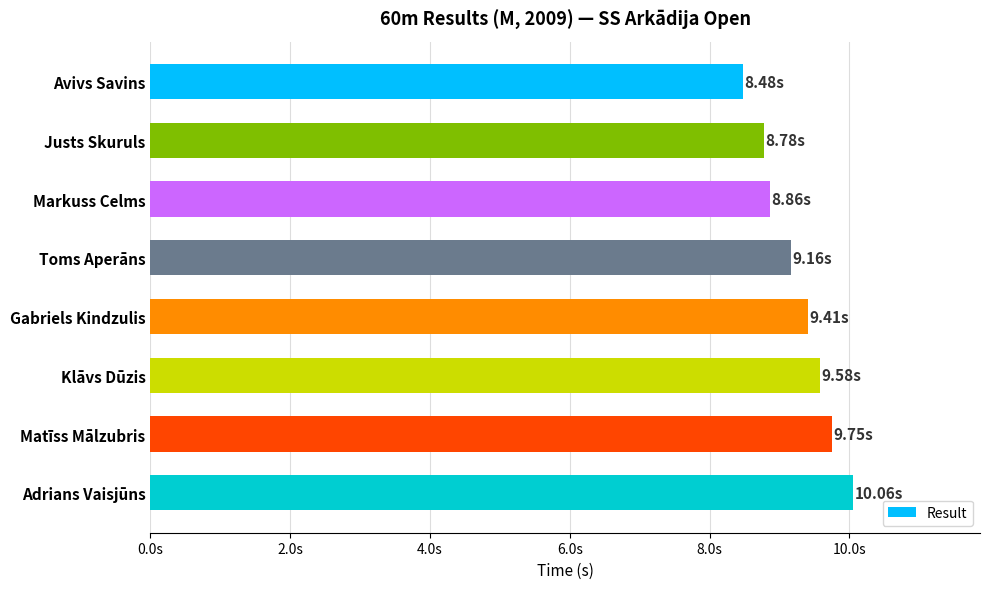

Does the chart contain any negative values?

No